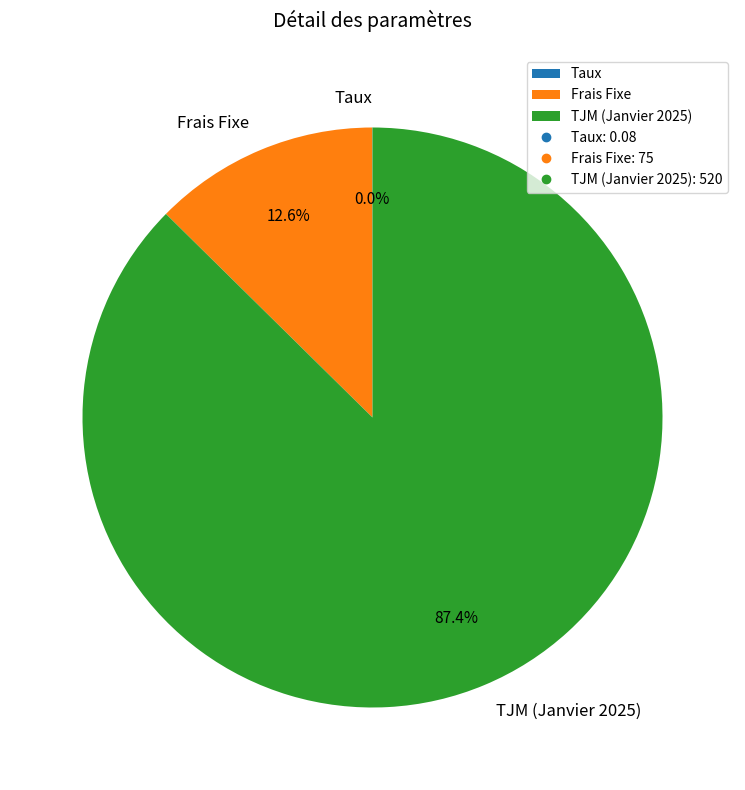

Does any single category account for the majority?

Yes